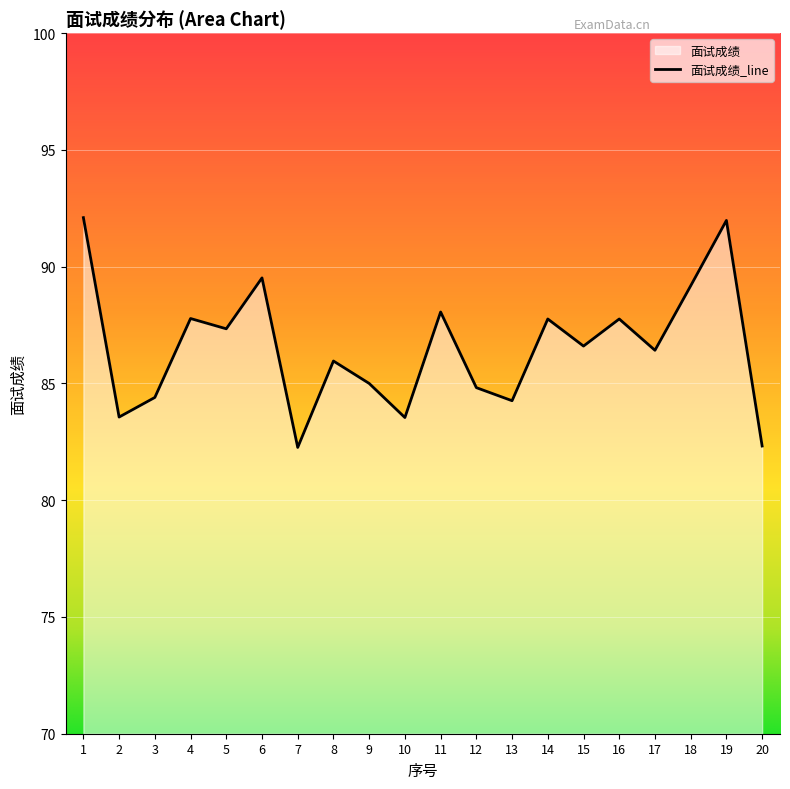

Reading left to right, list all the values displayed in this chart.

92.1	83.6	84.4	87.8	87.3	89.5	82.3	86.0	85.0	83.5	88.1	84.8	84.3	87.8	86.6	87.8	86.4	89.2	92.0	82.3